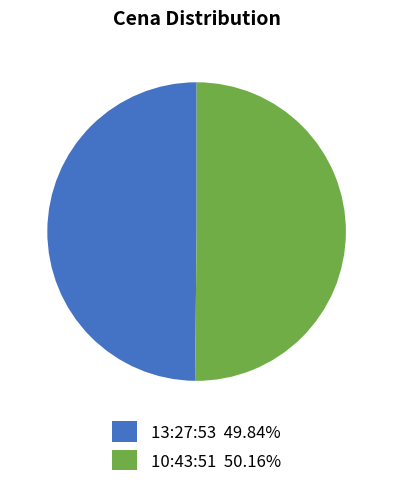

Is the sum of 10:43:51 and 13:27:53 greater than half?

Yes